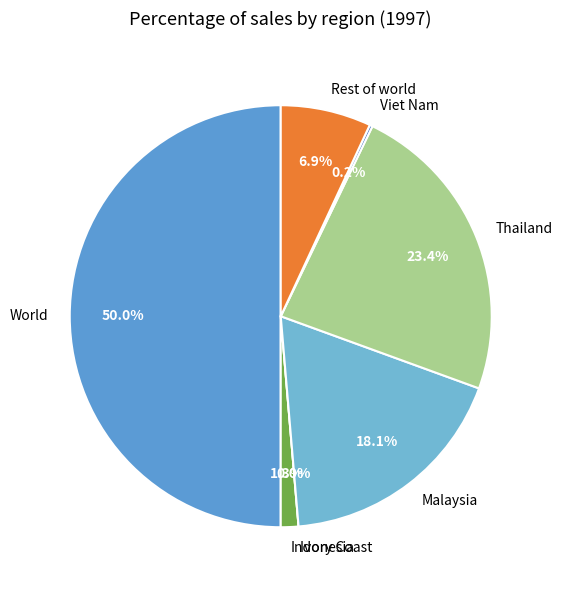

Which has a higher value, Malaysia or Rest of world?

Malaysia